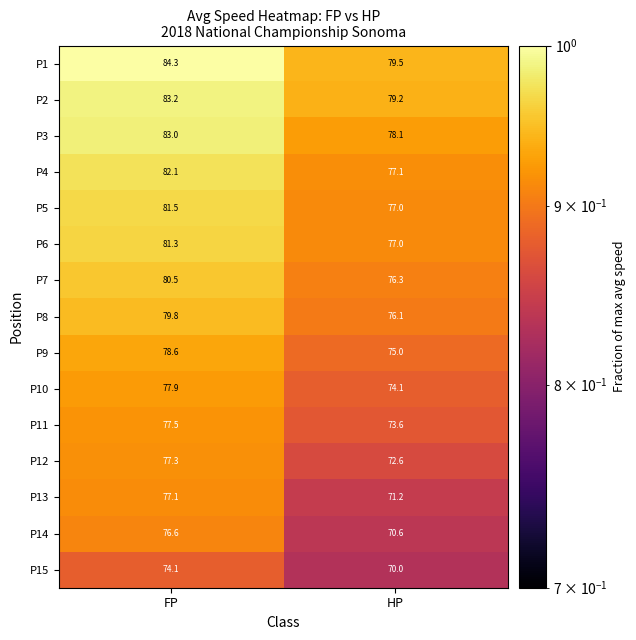

Is it true that P13 equals 71.2 at HP?

True